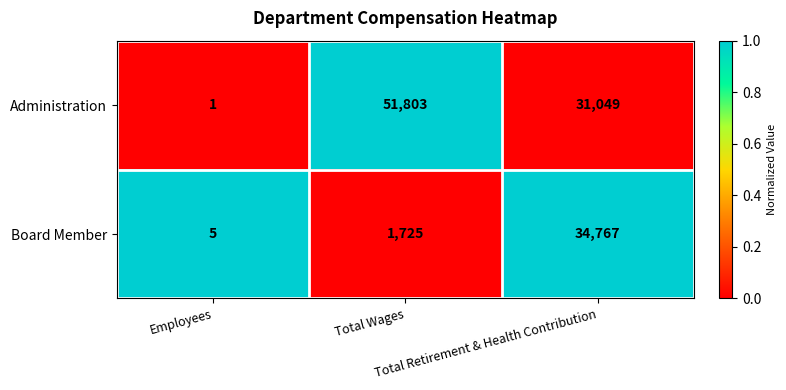

Which series has the largest range (max minus min)?

Administration